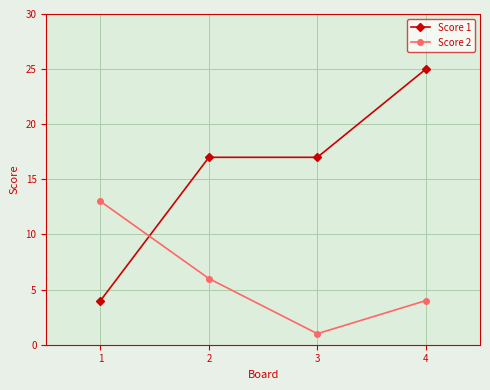

List the series in order of their peak value, highest first.

Score 1, Score 2